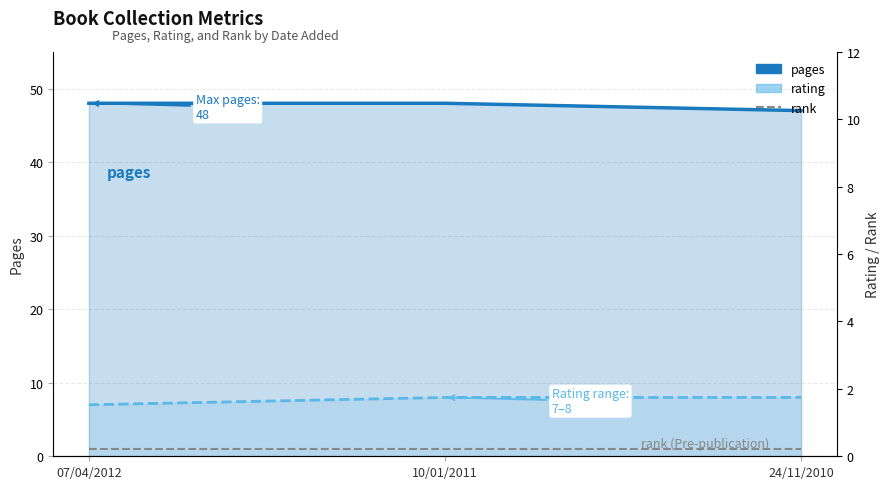

The rank series shows 1 at 24/11/2010. True or false?

True